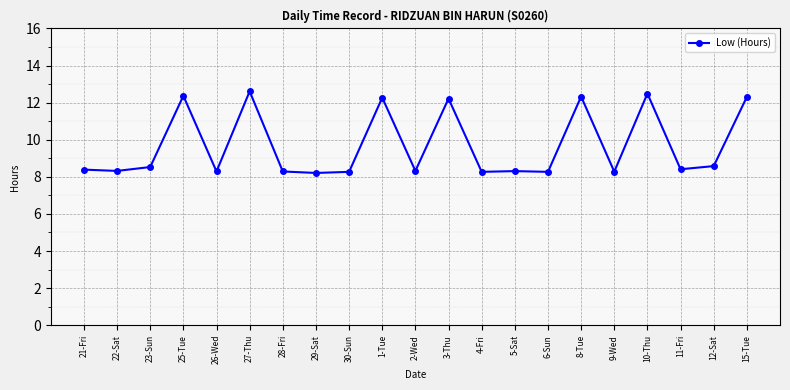

Is this an area chart (filled region under the line)?

No